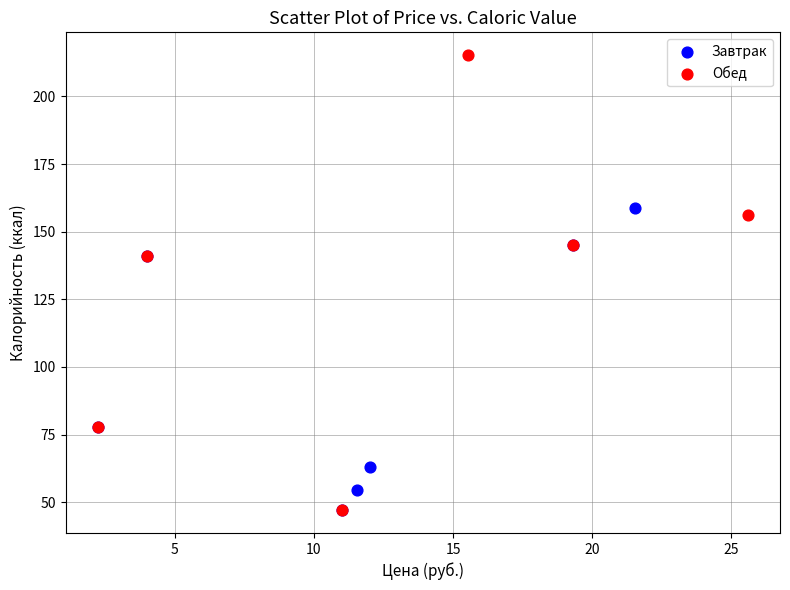

Which series has the largest Y range (max minus min)?

Обед